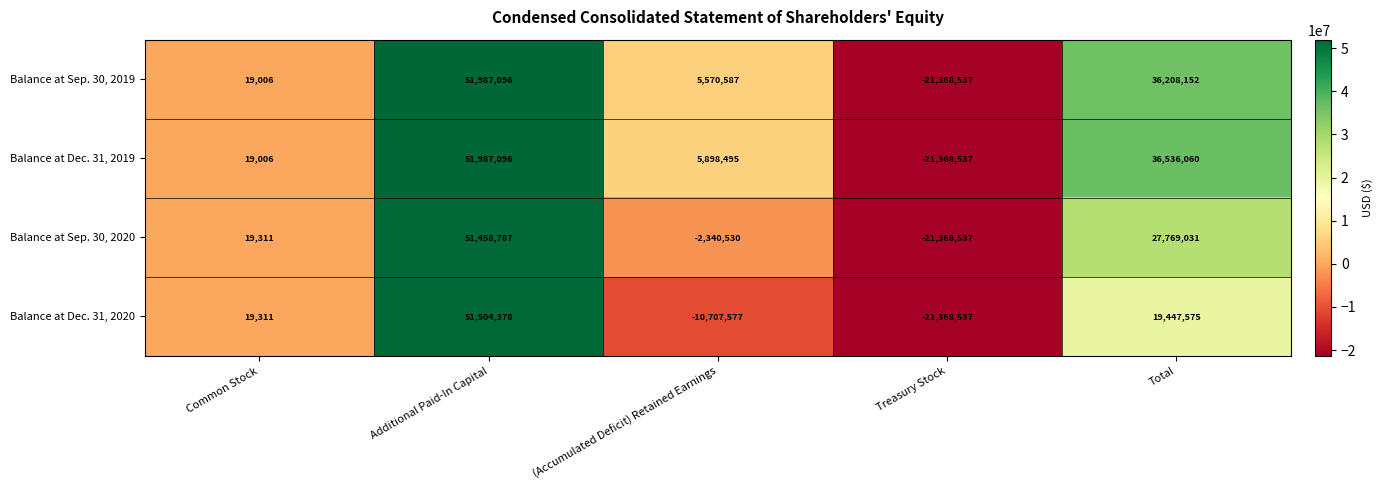

At which category does the chart reach its peak across all series?

Additional Paid-In Capital